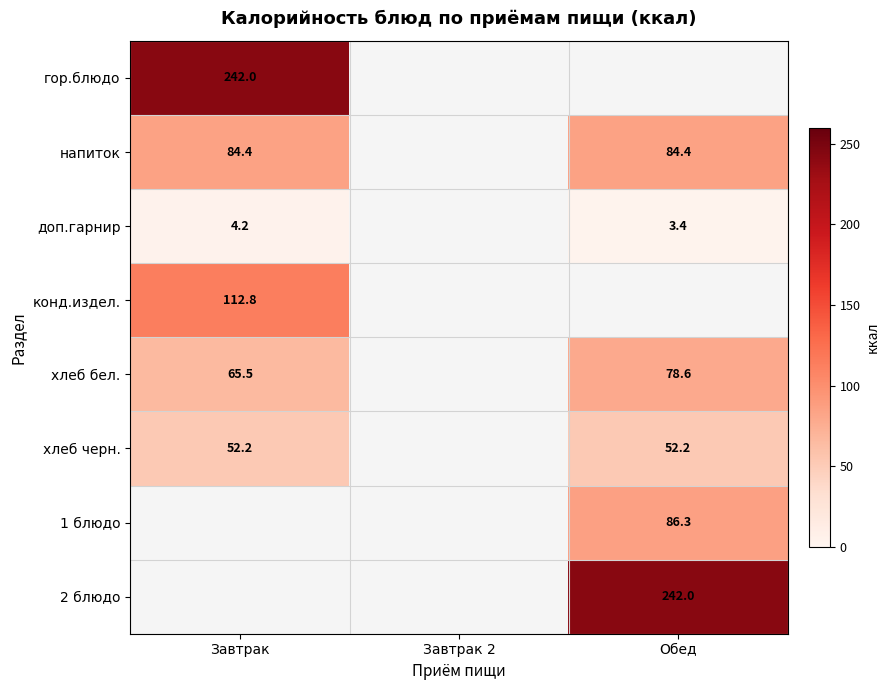

The гор.блюдо series shows 99.4 at Завтрак. True or false?

False